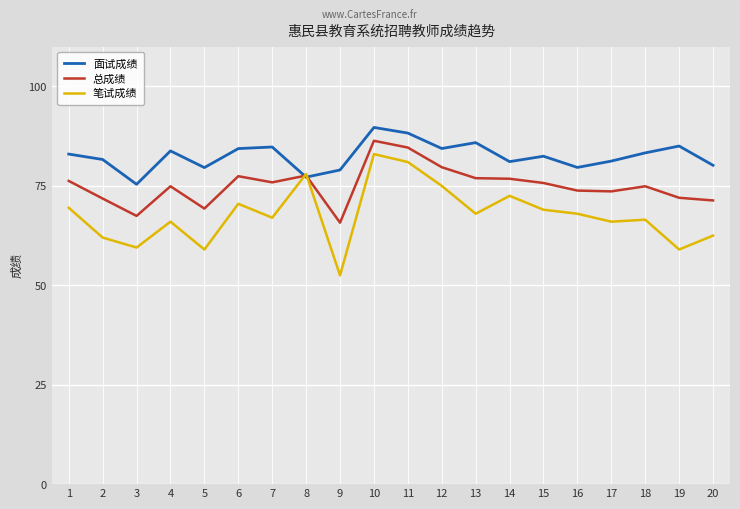

Where is the first local maximum for 总成绩?

4